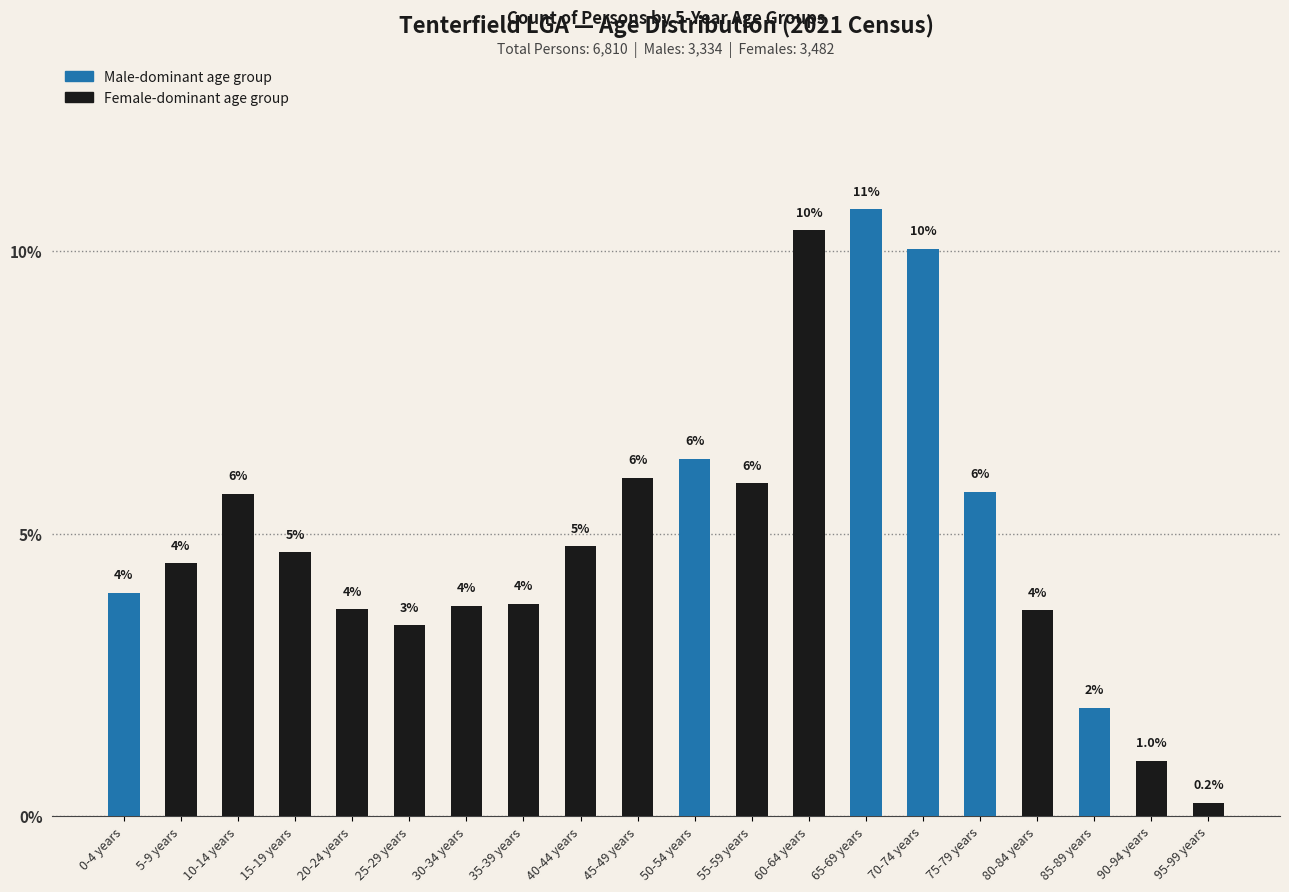

What is the ratio of the value at 10-14 years to the value at 85-89 years?

3.0